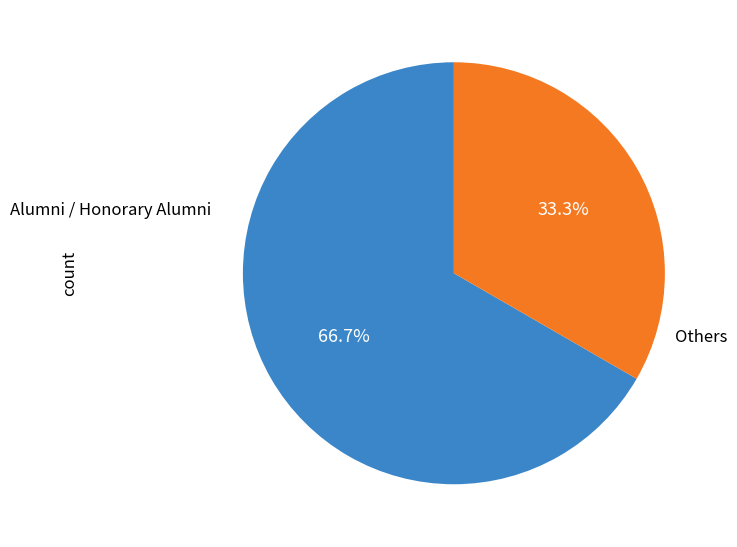

How many segments does this pie chart have?

2